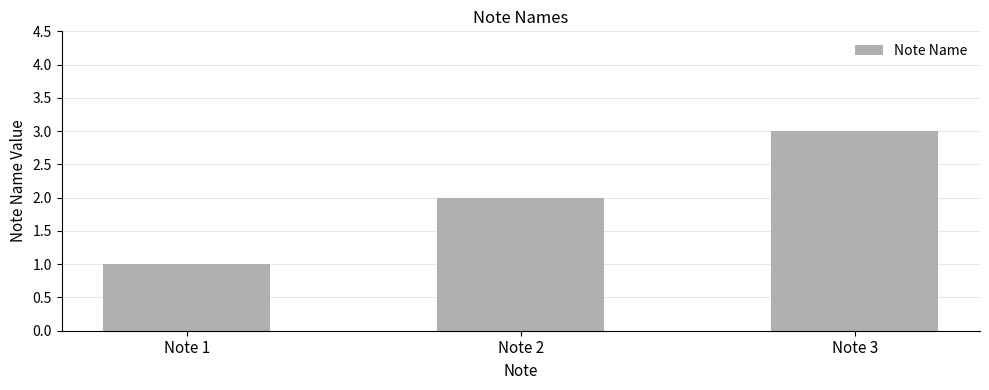

List the labels in order of value, largest first.

Note 3, Note 2, Note 1